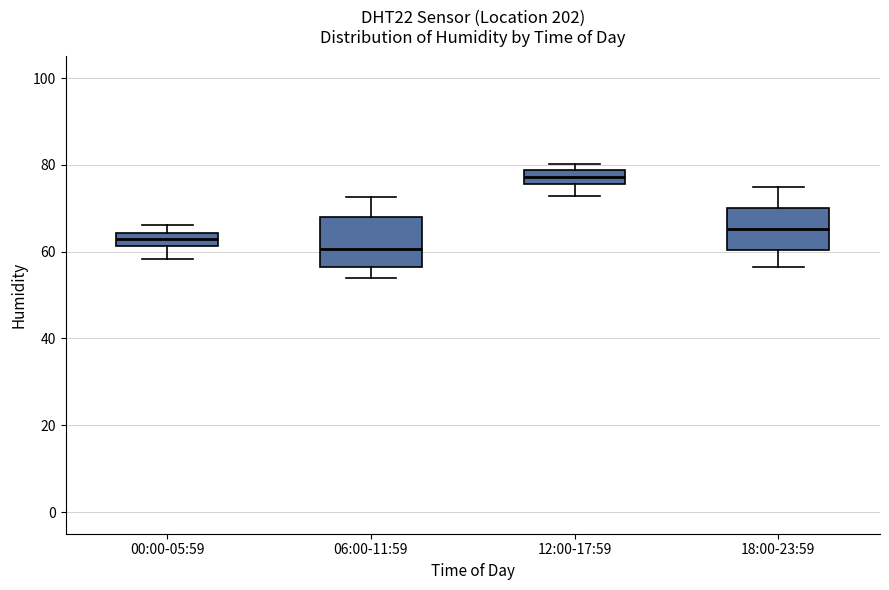

Which box has the highest median line?

12:00-17:59